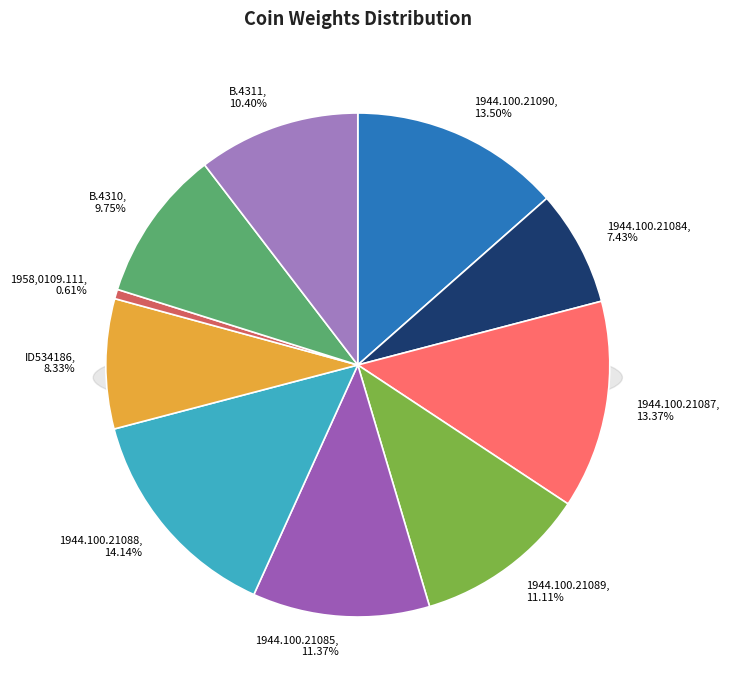

How much of the chart is everything except 1944.100.21090?

86.5%